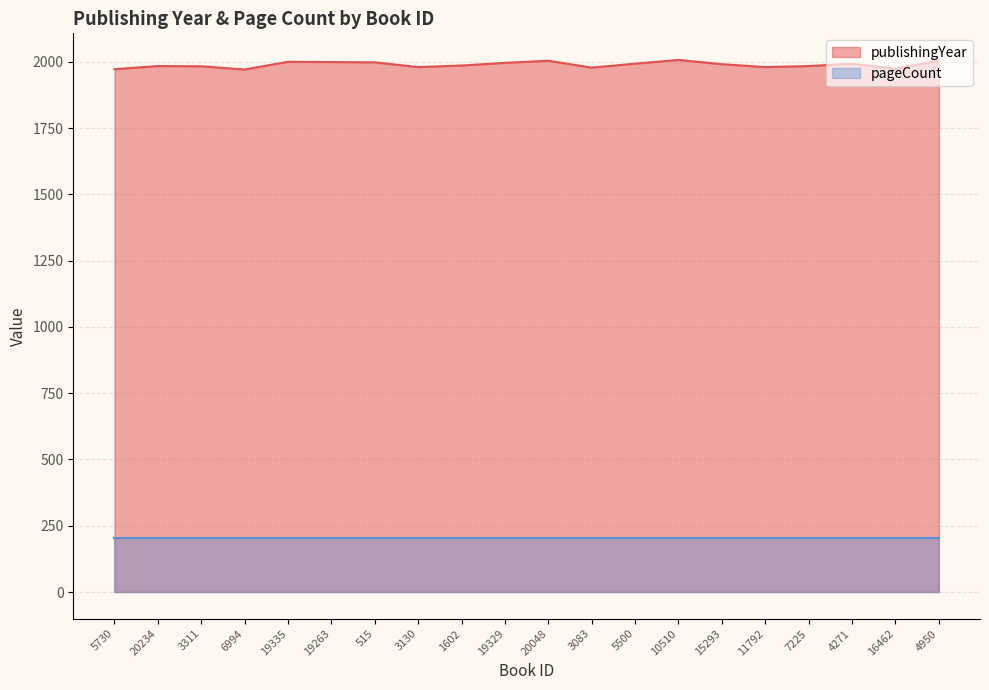

Which category has the highest value across all series?

10510